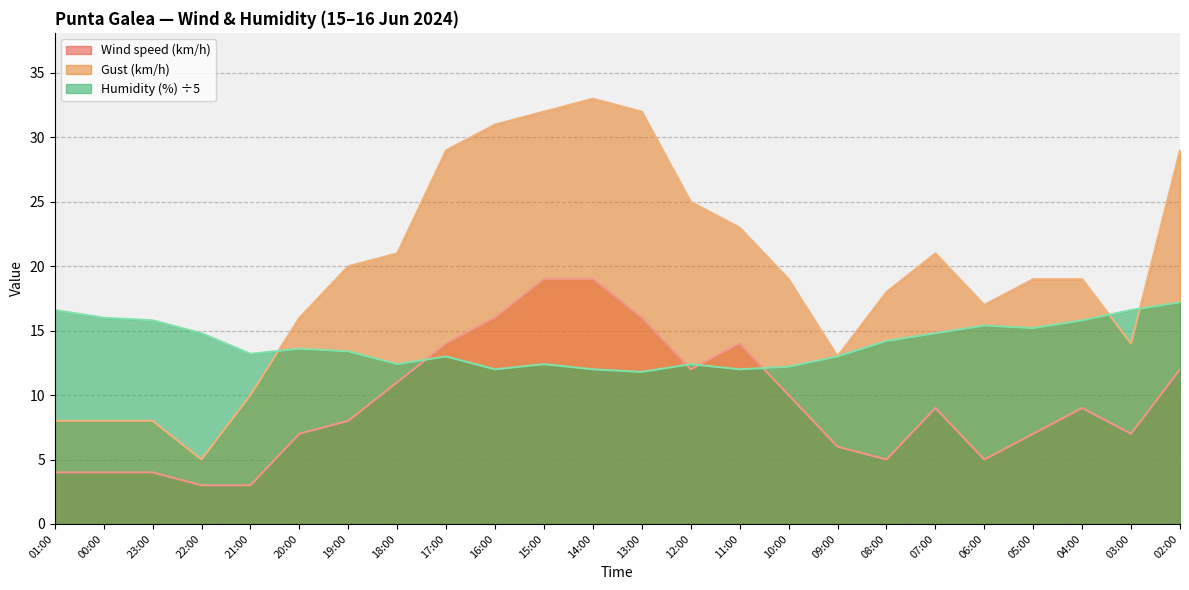

Reading right to left, transcribe all the data shown in this chart.

Wind speed (km/h): 12.0	7.0	9.0	7.0	5.0	9.0	5.0	6.0	10.0	14.0	12.0	16.0	19.0	19.0	16.0	14.0	11.0	8.0	7.0	3.0	3.0	4.0	4.0	4.0
Gust (km/h): 29.0	14.0	19.0	19.0	17.0	21.0	18.0	13.0	19.0	23.0	25.0	32.0	33.0	32.0	31.0	29.0	21.0	20.0	16.0	10.0	5.0	8.0	8.0	8.0
Humidity (%): 17.2	16.6	15.8	15.2	15.4	14.8	14.2	13.0	12.2	12.0	12.4	11.8	12.0	12.4	12.0	13.0	12.4	13.4	13.6	13.2	14.8	15.8	16.0	16.6